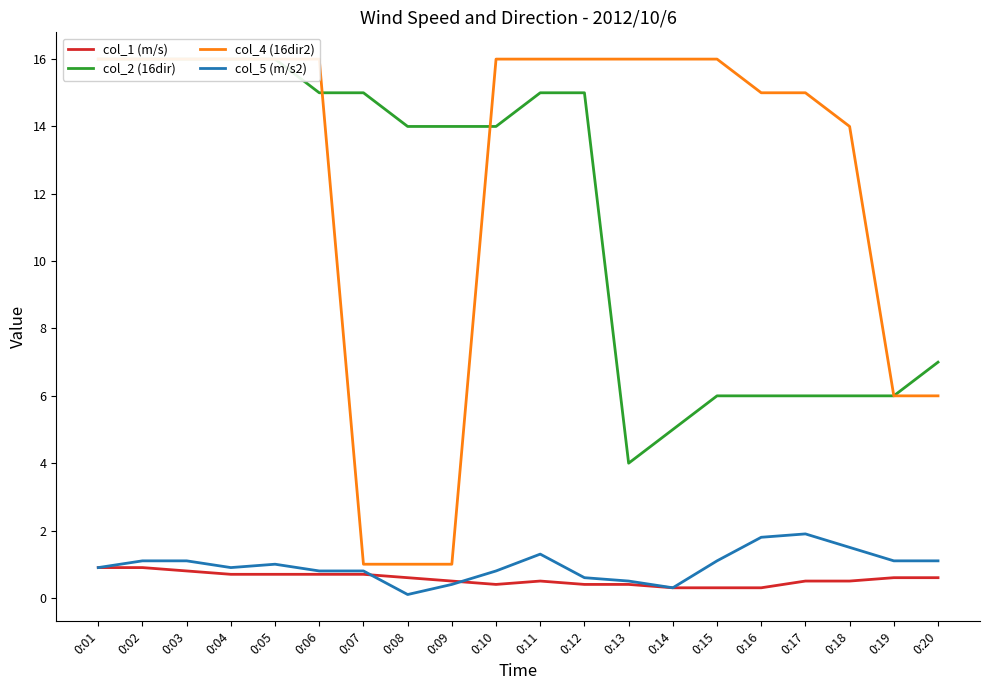

What is the approximate value of col_2 (16dir) at 0:08?

14.0